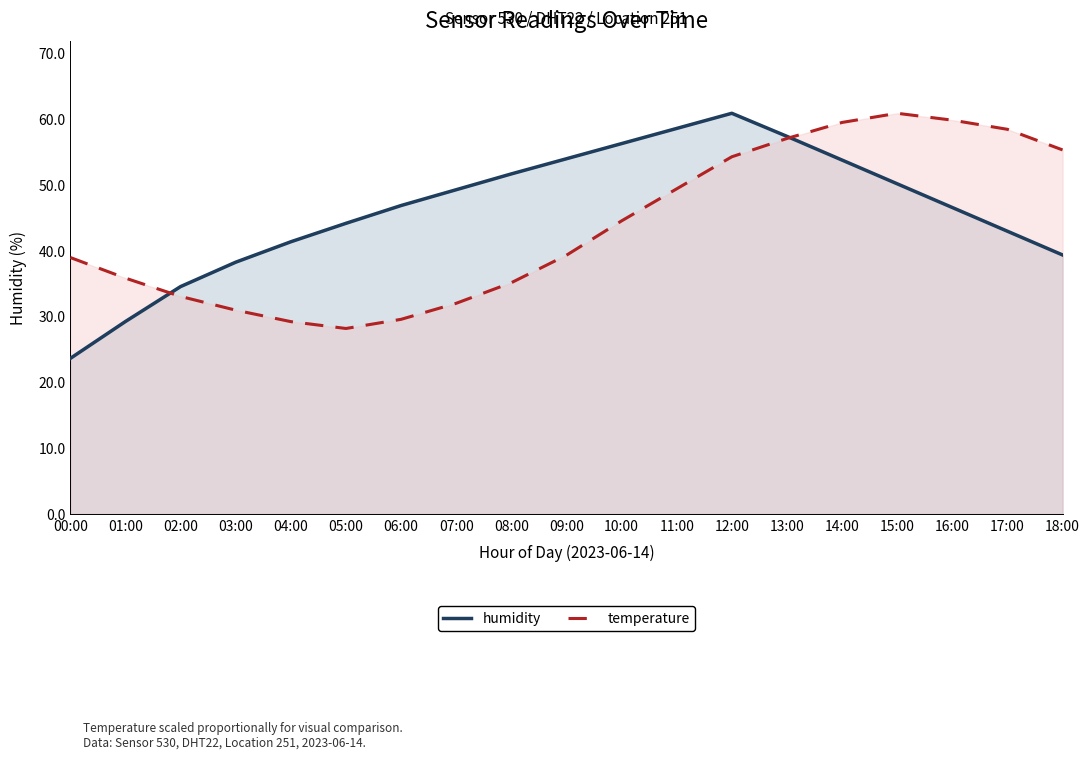

What is the difference between the maximum and minimum values in the humidity series?

37.2